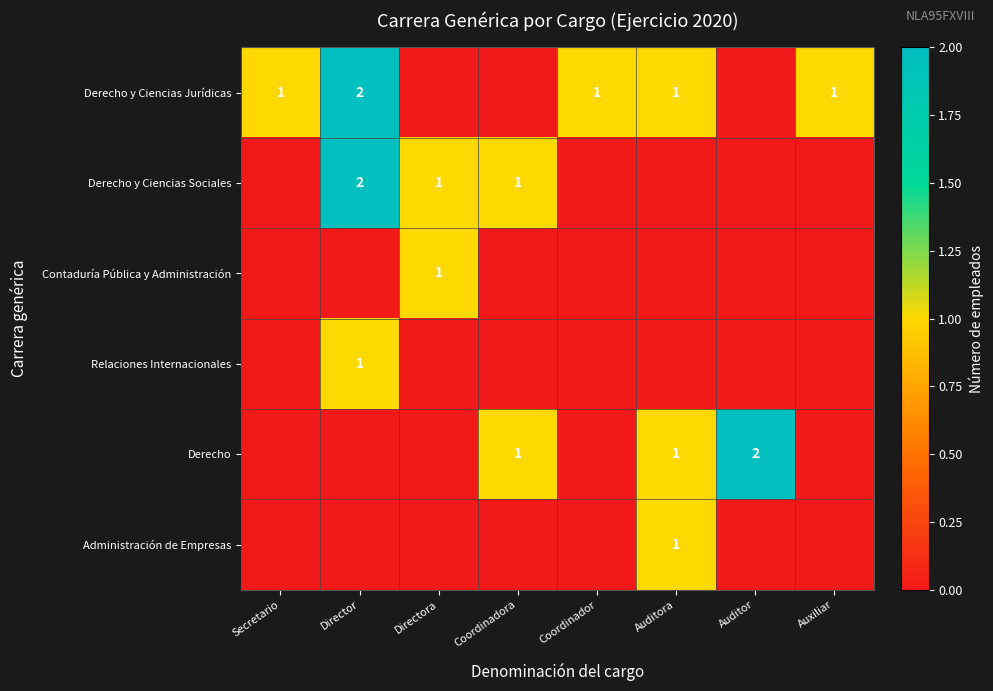

True or false: Derecho y Ciencias Jurídicas has a value of 1 at Auditora.

True